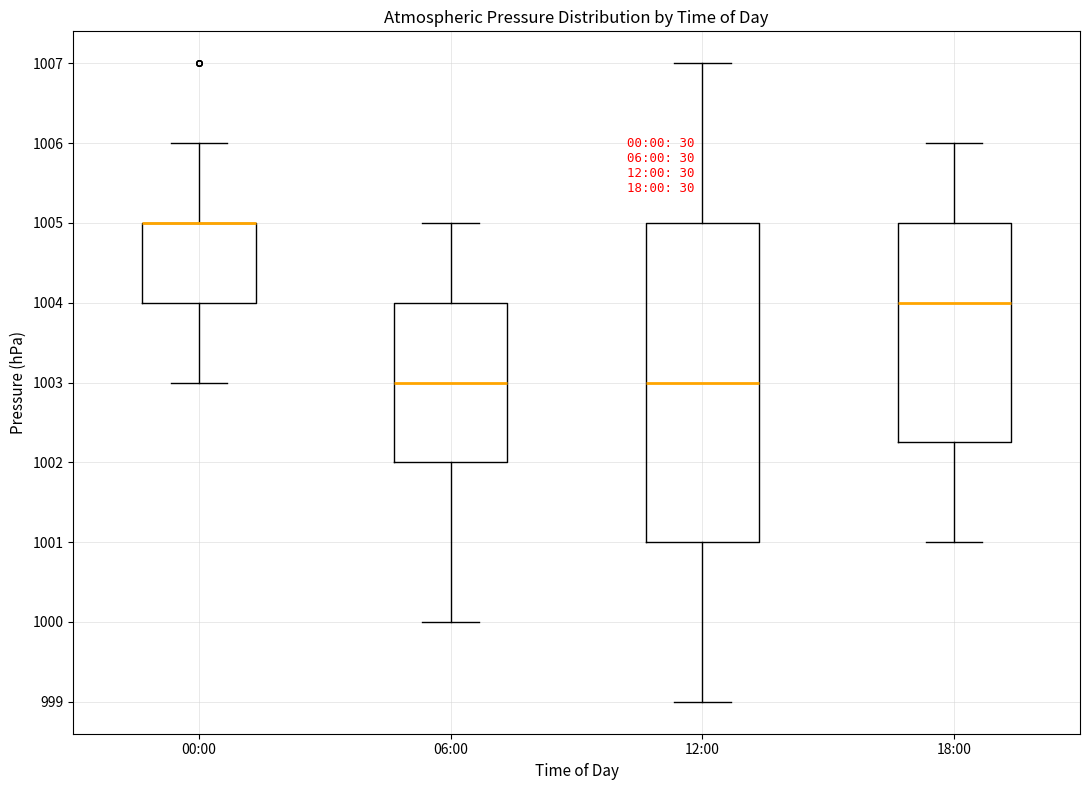

Reading left to right, transcribe this box plot: for each box, give where its median line is, the range the box spans, and where its two whiskers end, as read against the y-axis. The values are not printed on the chart, so give them approximately, as read against the axis.

00:00: median 1005.0 (drawn on the box's upper edge), box 1004.0 to 1005.0, whiskers 1003.0 to 1006.0
06:00: median 1003.0, box 1002.0 to 1004.0, whiskers 1000.0 to 1005.0
12:00: median 1003.0, box 1001.0 to 1005.0, whiskers 999.0 to 1007.0
18:00: median 1004.0, box 1002.3 to 1005.0, whiskers 1001.0 to 1006.0